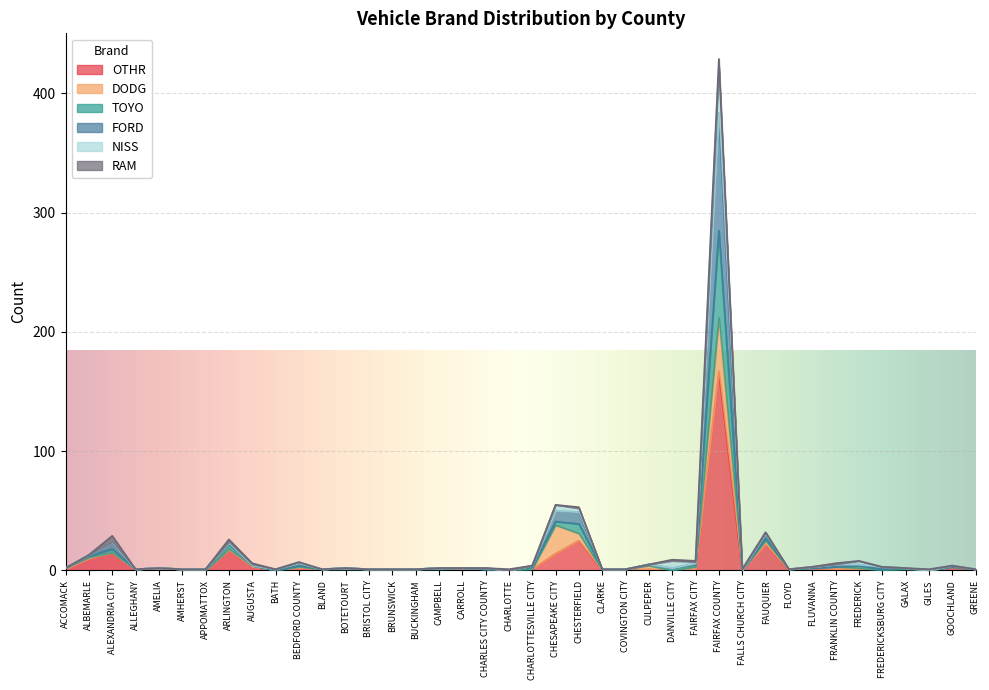

What is the maximum value for OTHR?

167